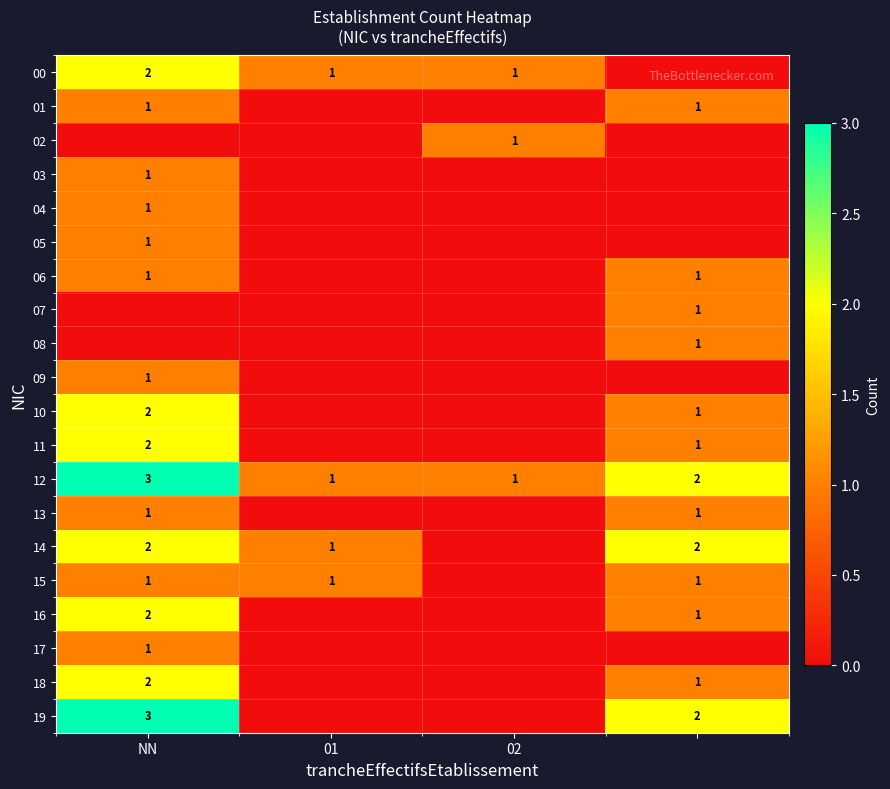

Is the value of 03 at NN greater than the value of 10 at NN?

No